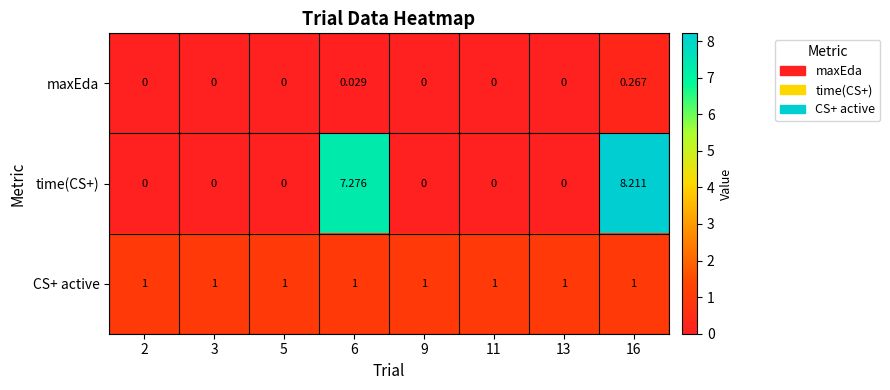

Rank the series by their maximum value, from lowest to highest.

maxEda, CS+ active, time(CS+)